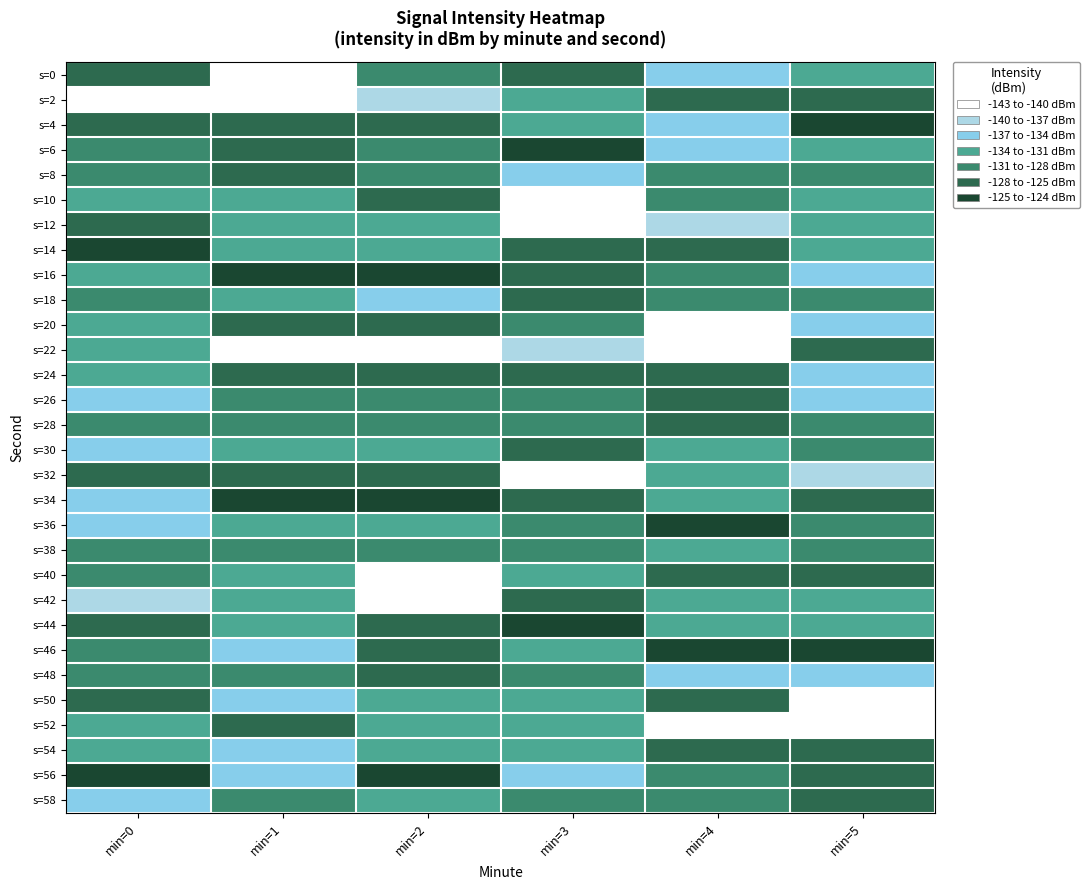

At which category does the chart reach its minimum across all series?

min=1